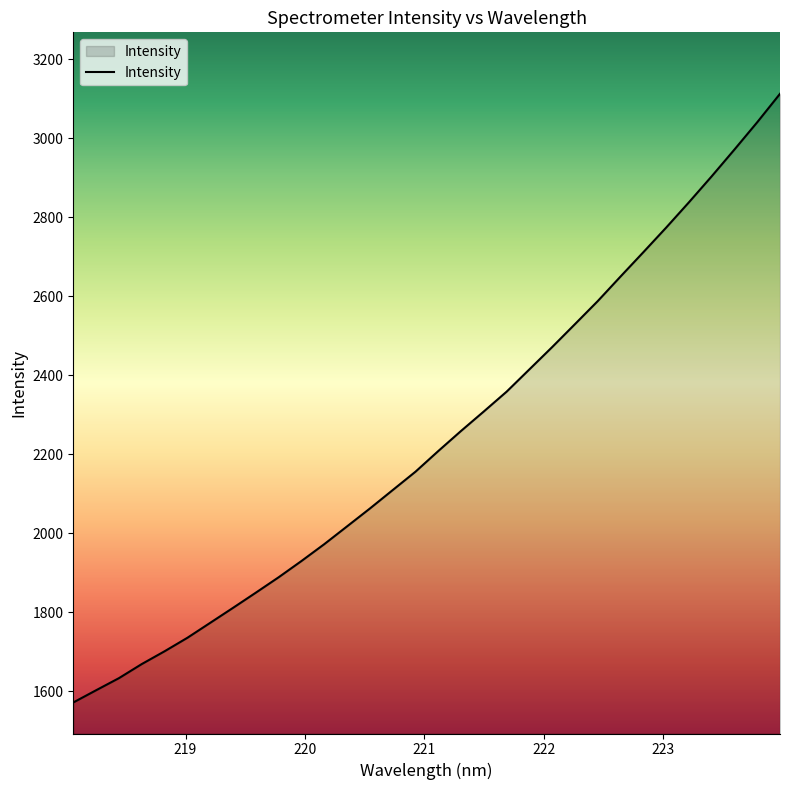

What is the minimum value shown in the chart?

1571.2